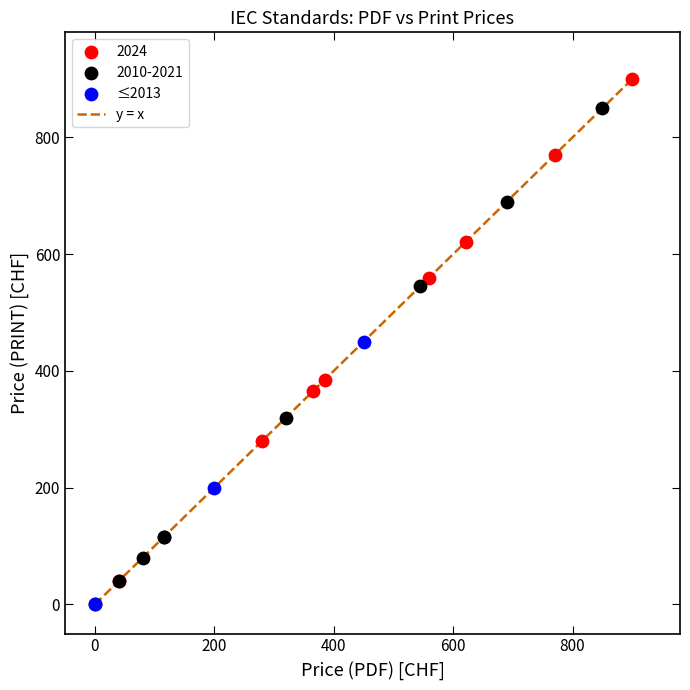

Which series reaches the maximum Y coordinate?

2024